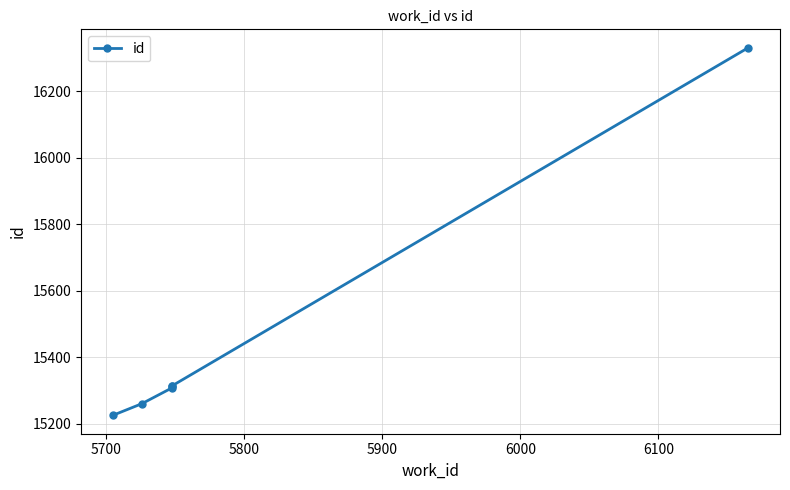

What is the difference between the values at 6100 and 6000?

1017